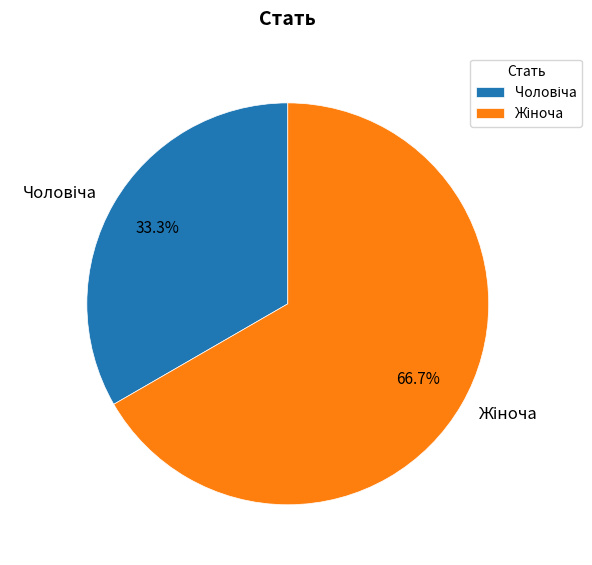

To the nearest percent, what is the difference between the largest and smallest slice percentages?

33%